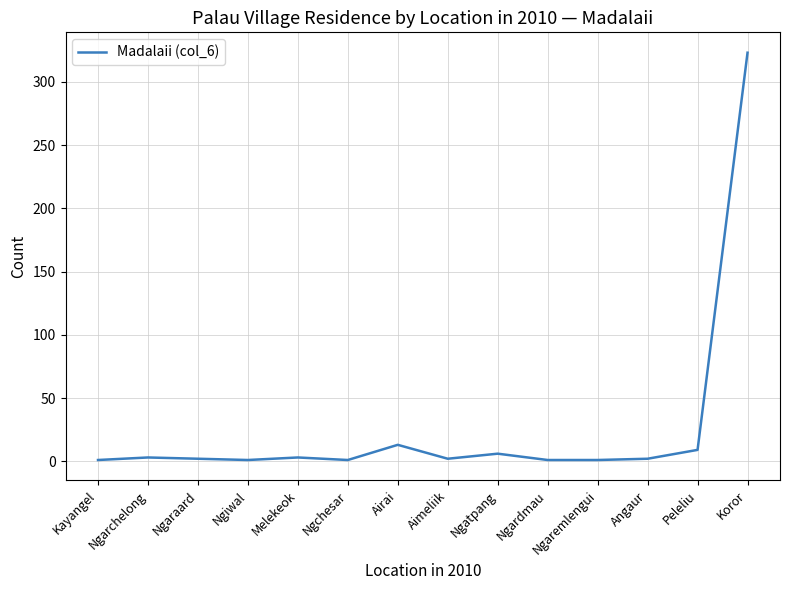

Approximately how many times larger is the value at Ngaraard compared to Kayangel?

2.0